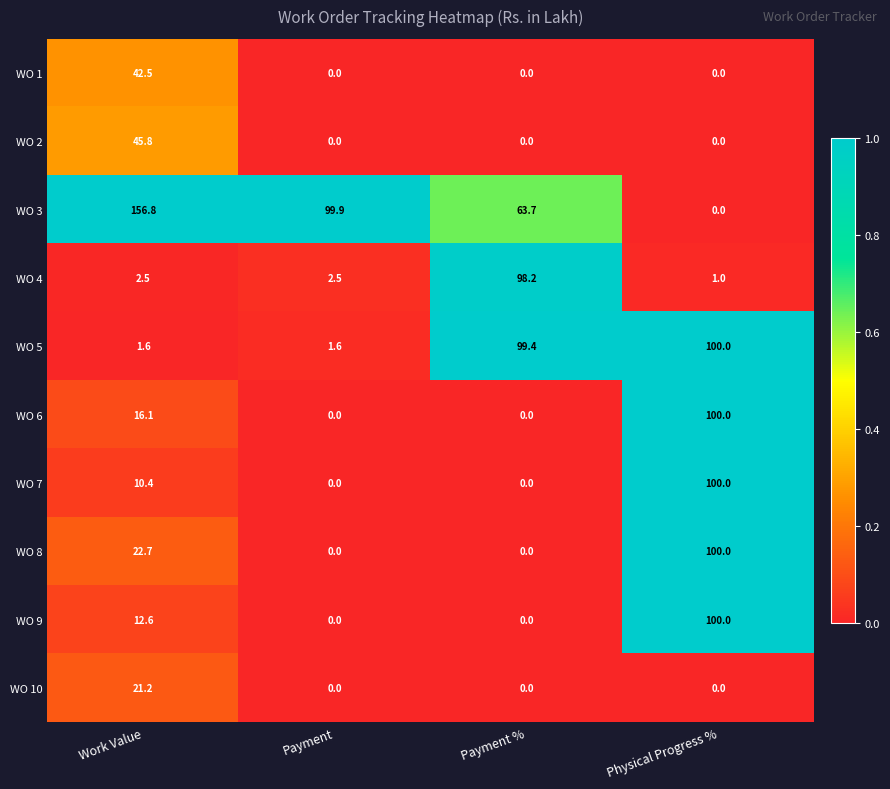

Is it true that WO 3 equals 156.8 at Work Value?

True